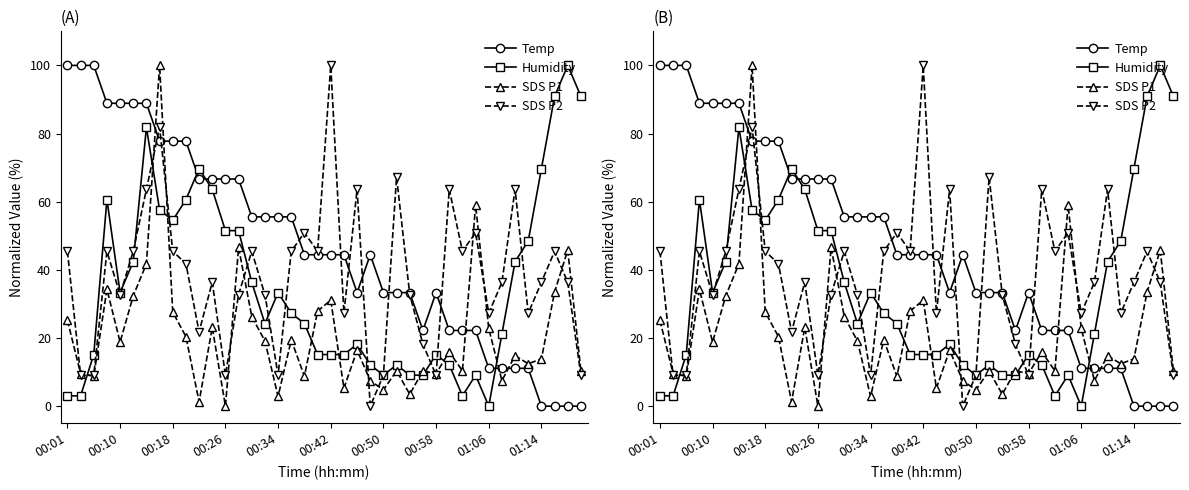

Does the chart have visible grid lines?

No